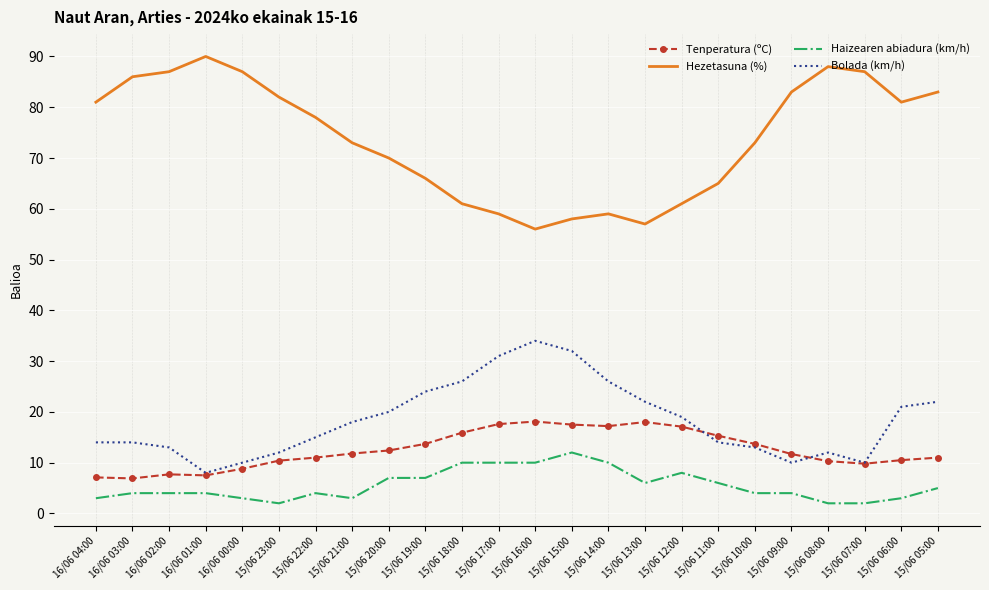

Which series has the widest spread of values?

Hezetasuna (%)